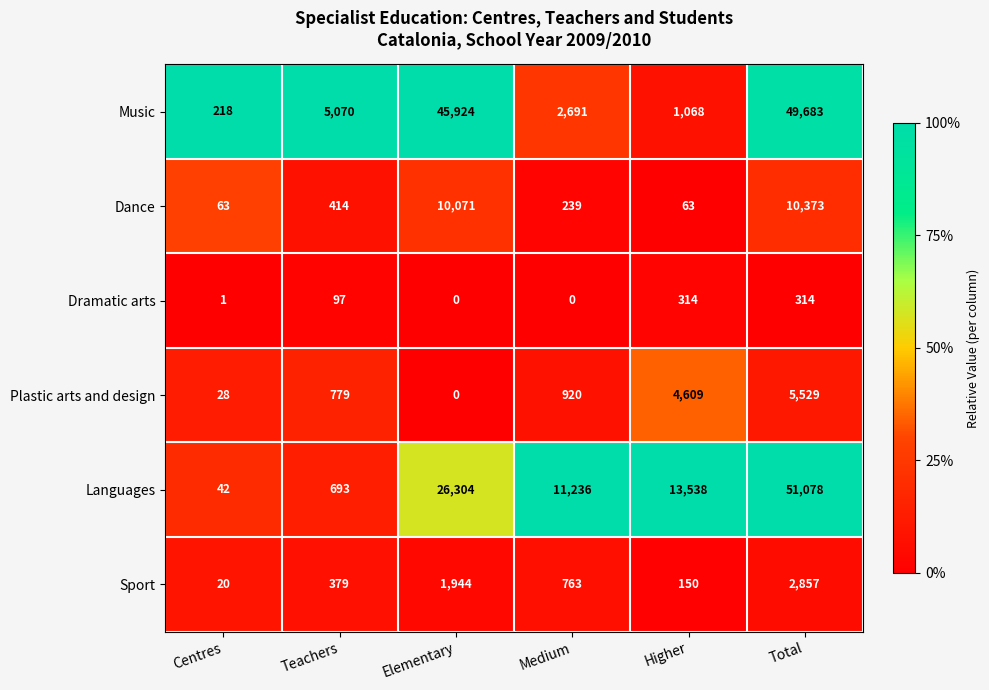

Where is Dance nearest to the value 5218?

Teachers